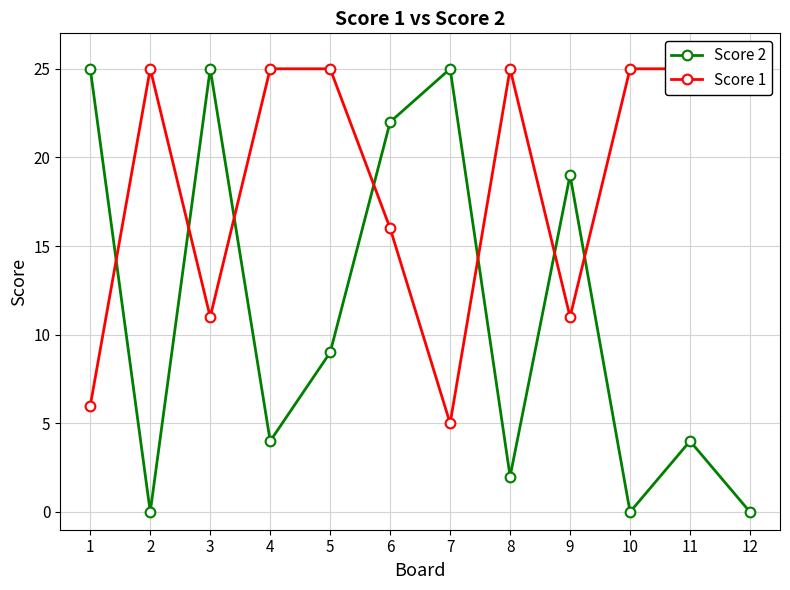

What is the maximum value for Score 2?

25